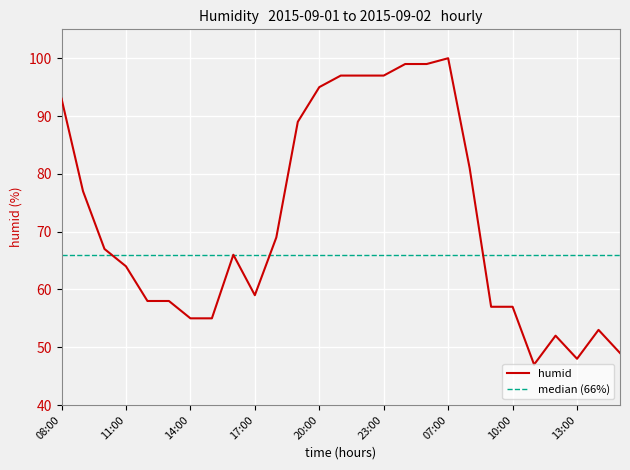

What is the value of the 16th point from the left?

97